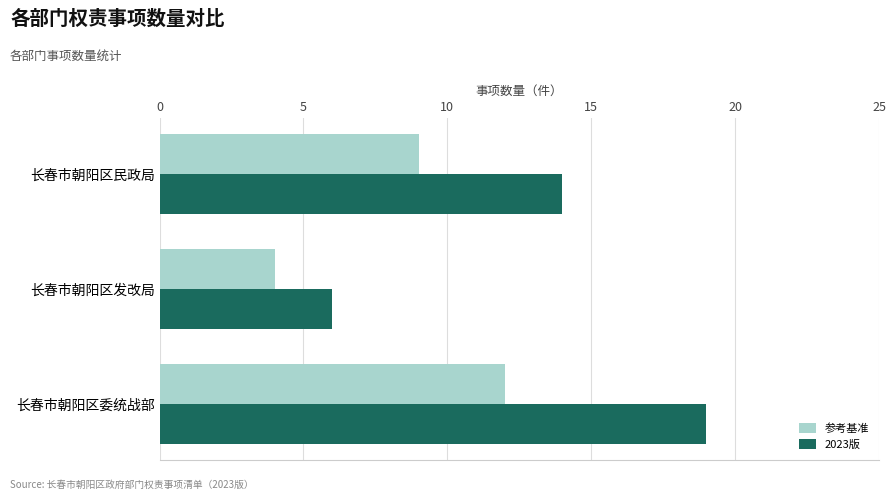

Is it true that 参考基准 equals 2 at 长春市朝阳区民政局?

False